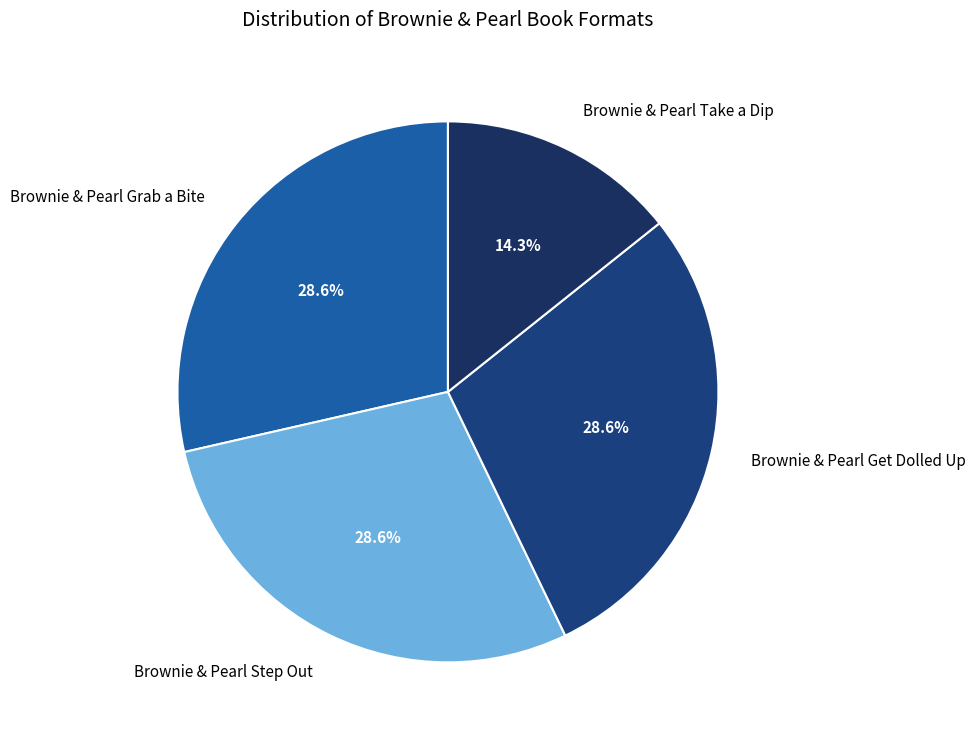

Which category has the smallest portion of the pie?

Brownie & Pearl Take a Dip